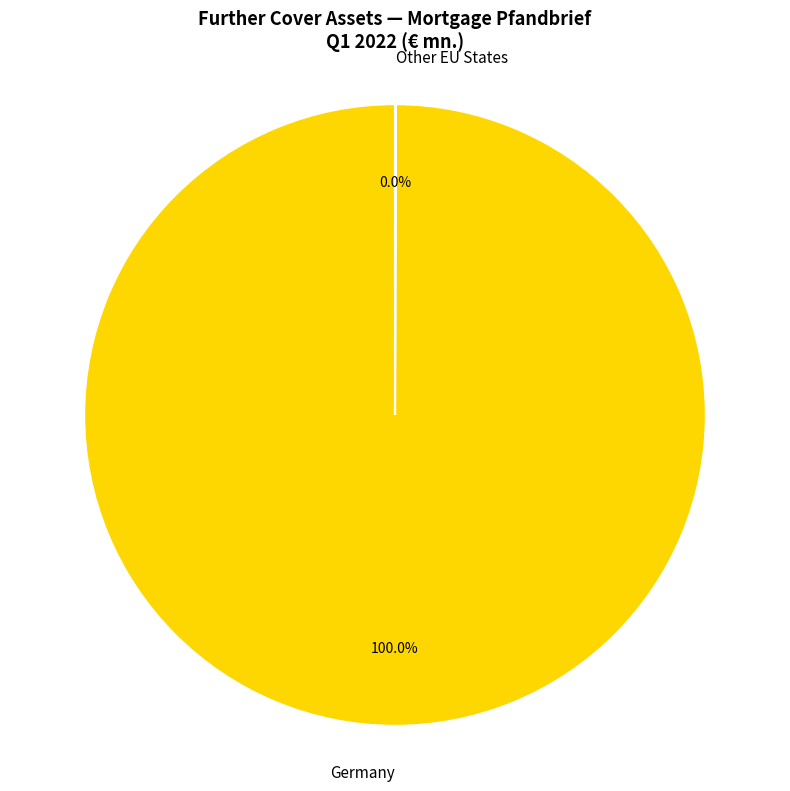

What is the majority slice?

Germany